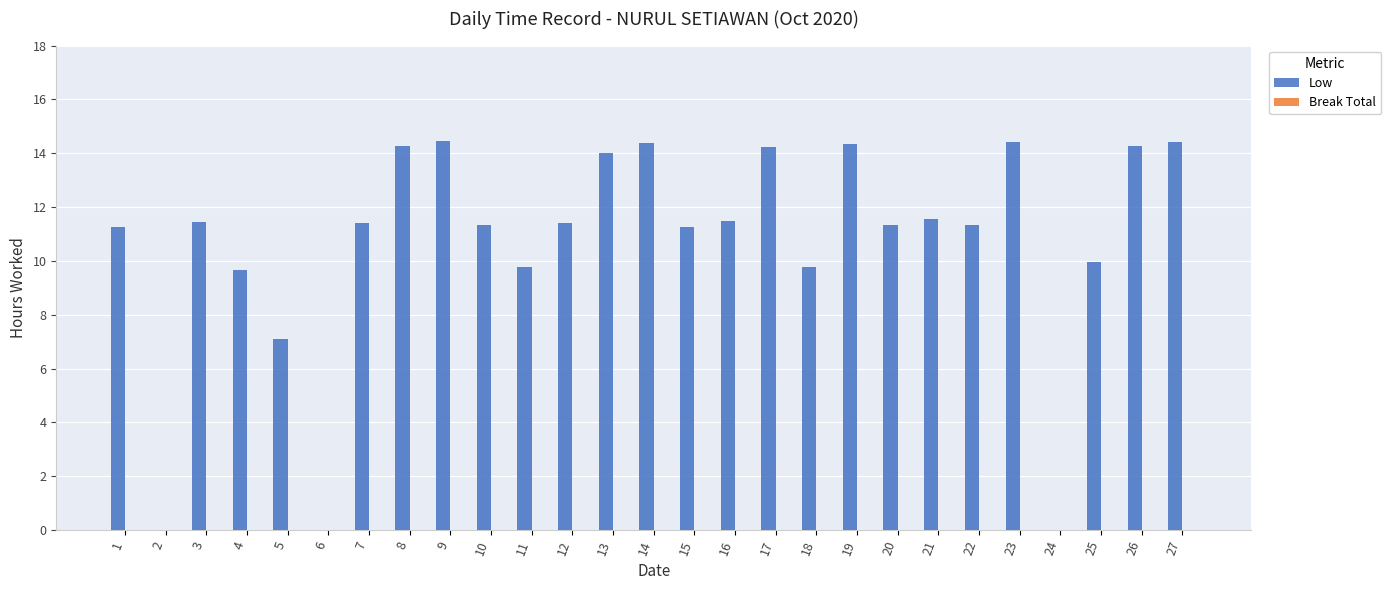

What is the greatest value displayed?

14.4